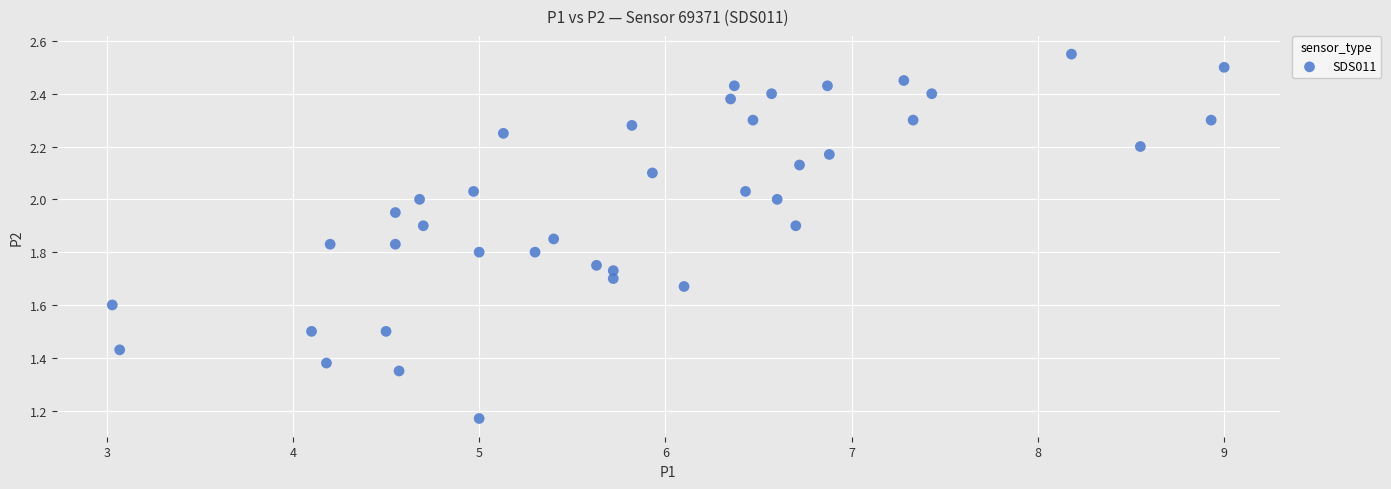

What is the range of X values (max minus min)?

6.0